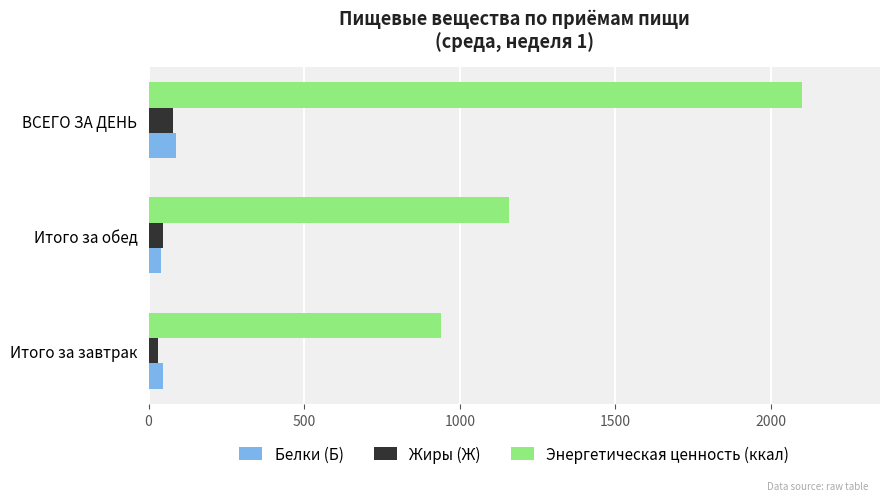

True or false: Энергетическая ценность (ккал) has a value of 200.5 at Итого за завтрак.

False